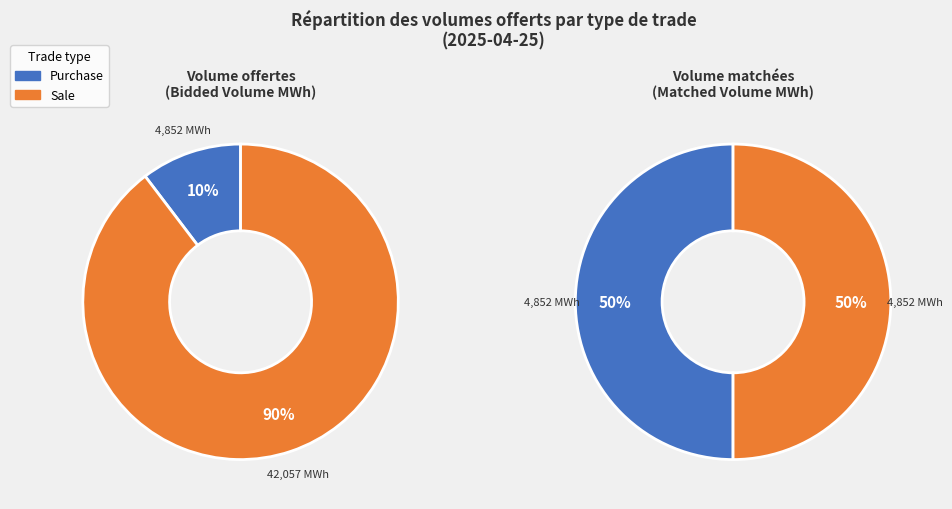

Is it true that 3 is 15% of the pie?

False